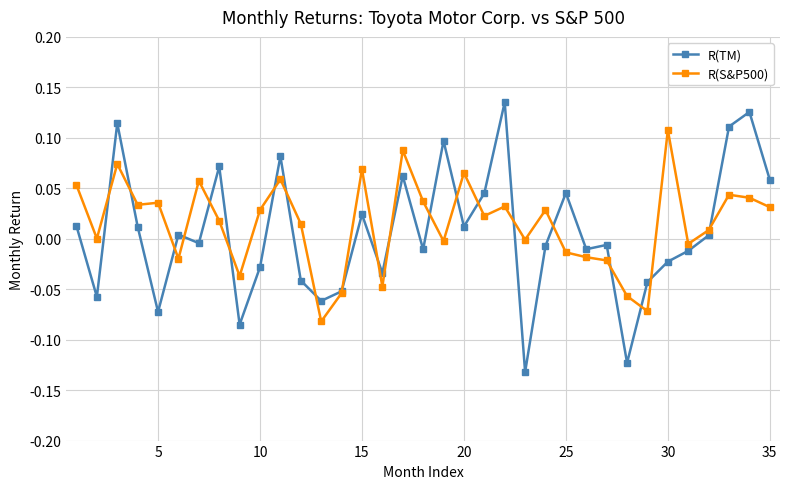

Which series has the widest spread of values?

R(TM)